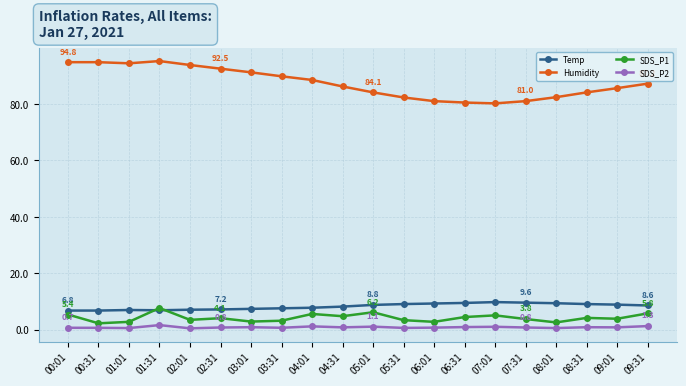

Which series has the largest range (max minus min)?

Humidity